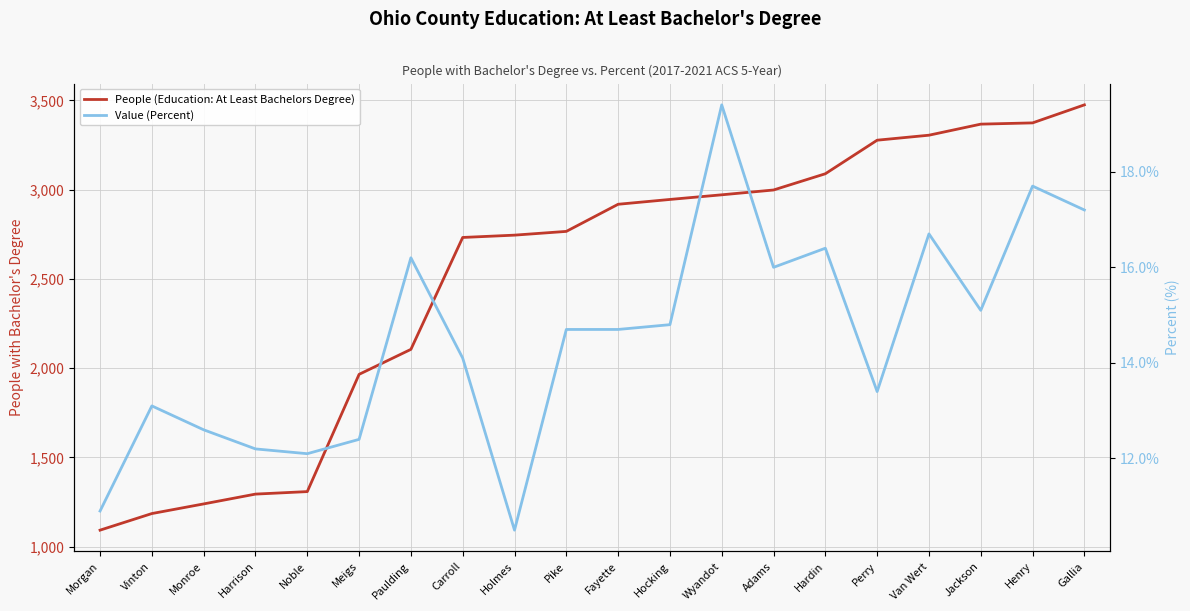

How many lines are shown in the chart?

2